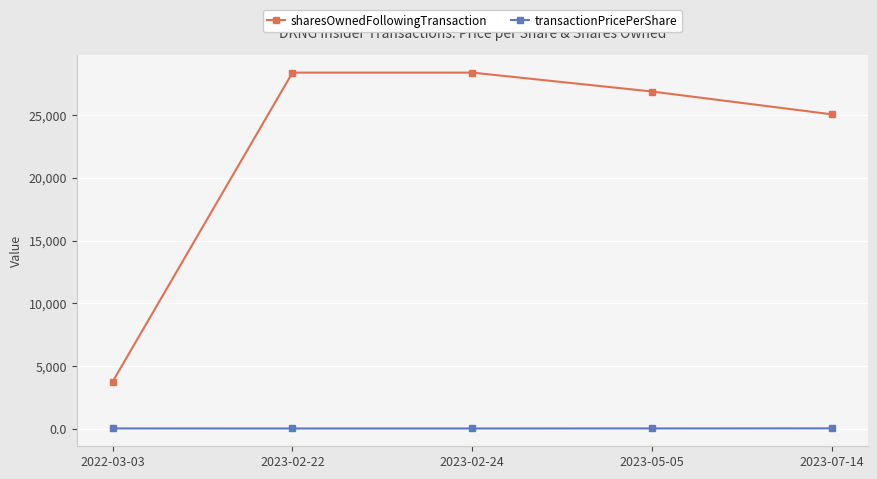

What is the maximum value shown in the chart?

28397.0